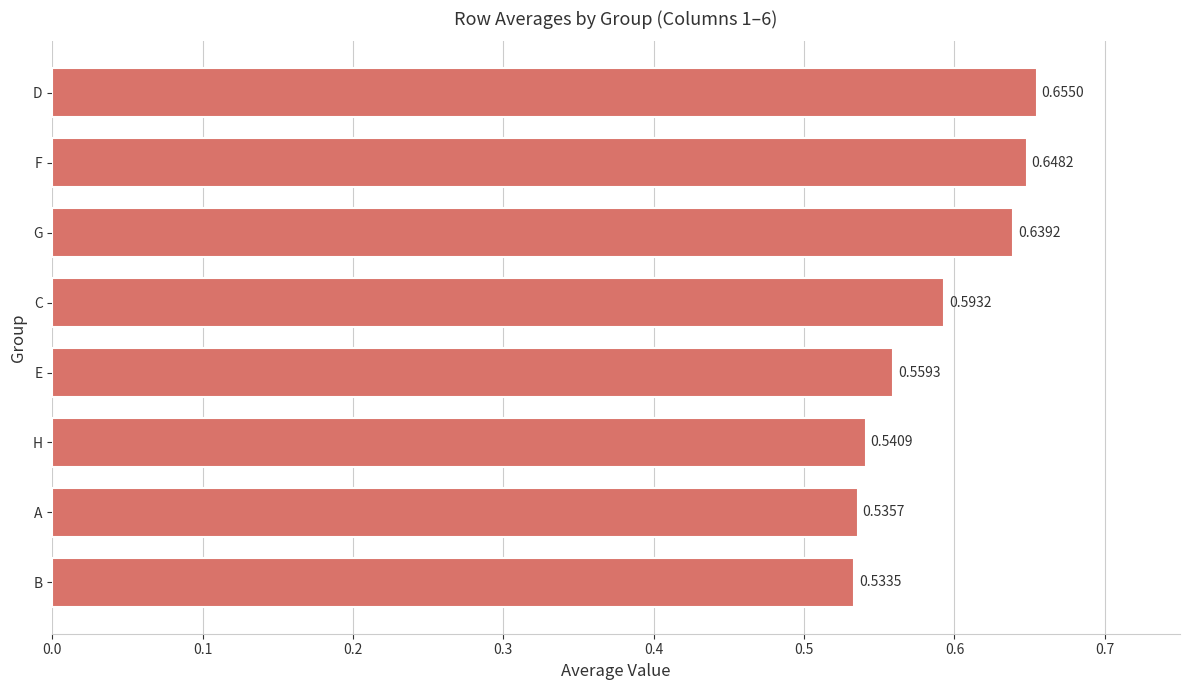

Are the bars horizontal?

Yes